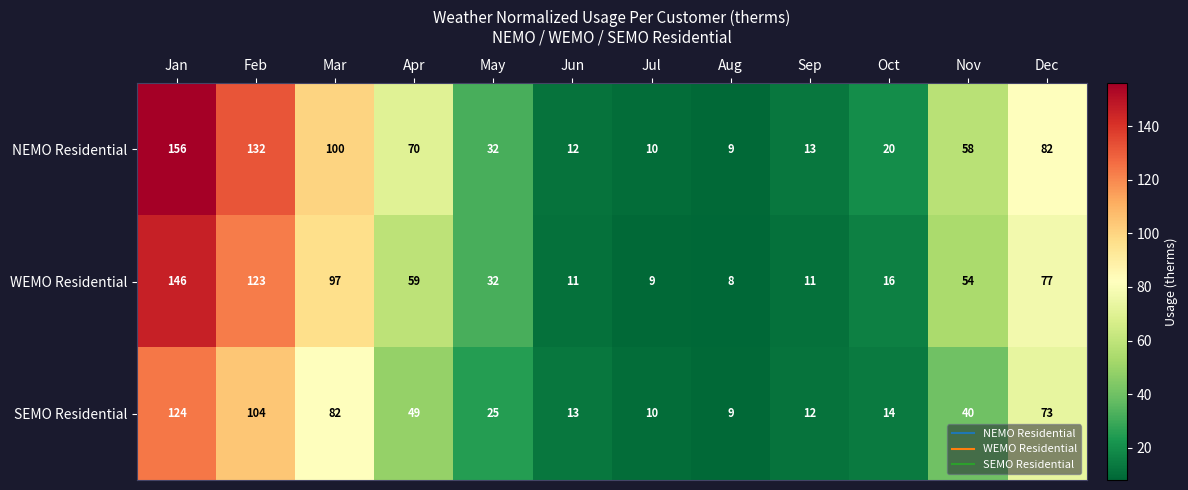

At which category is the sum across all series the highest?

Jan